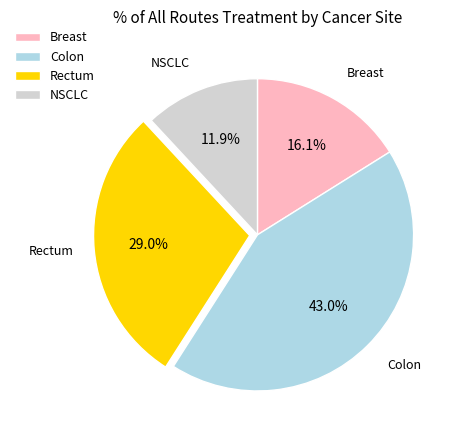

Rank the categories by value from lowest to highest.

NSCLC, Breast, Rectum, Colon